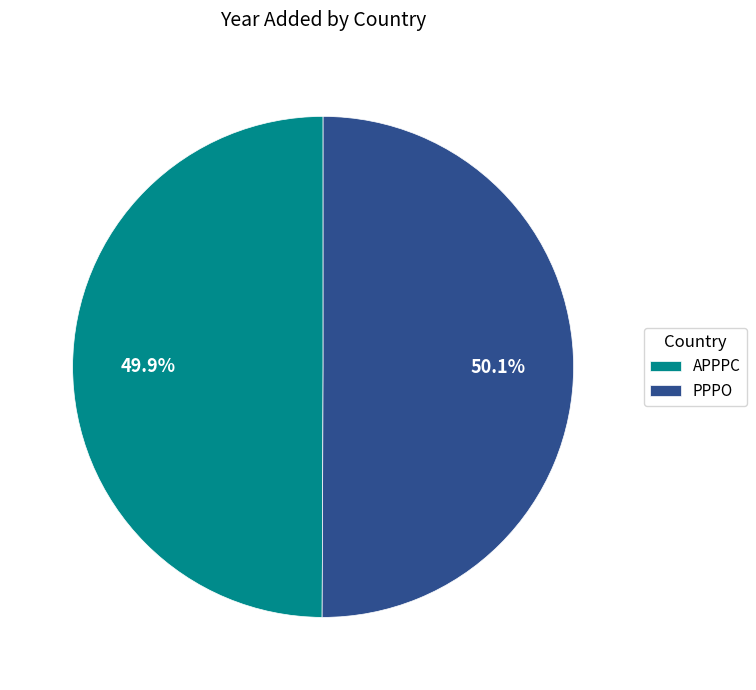

To the nearest percent, what is the average slice percentage?

50%